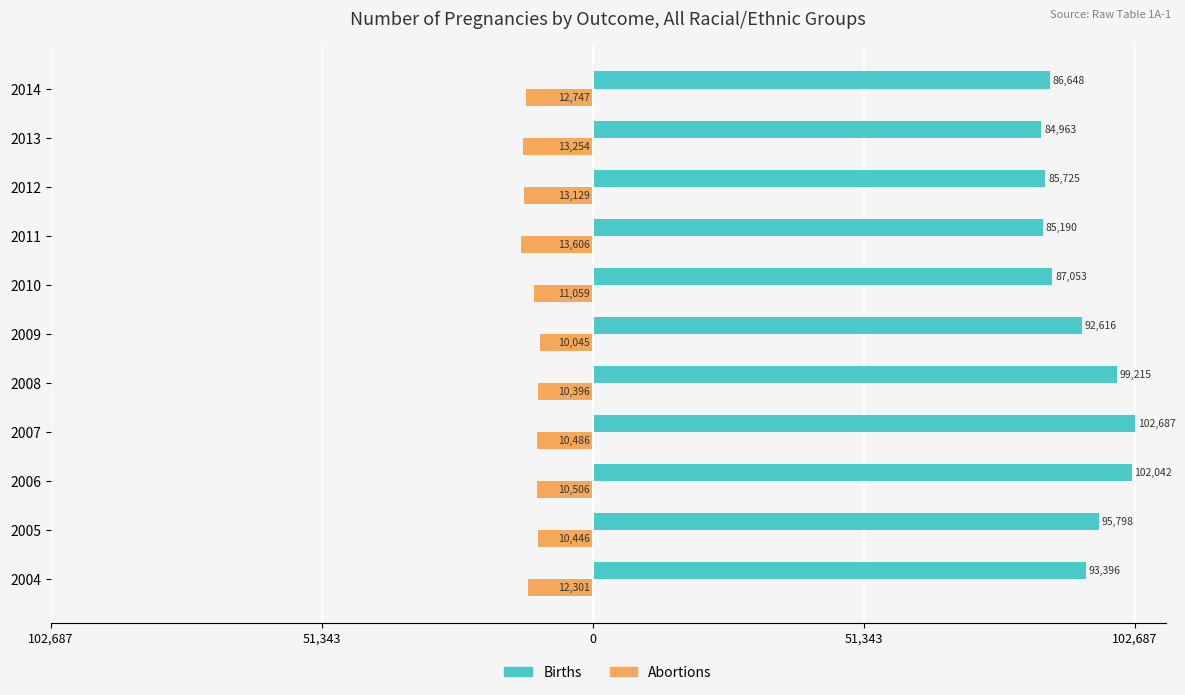

What are all the series names shown in the legend?

Births, Abortions